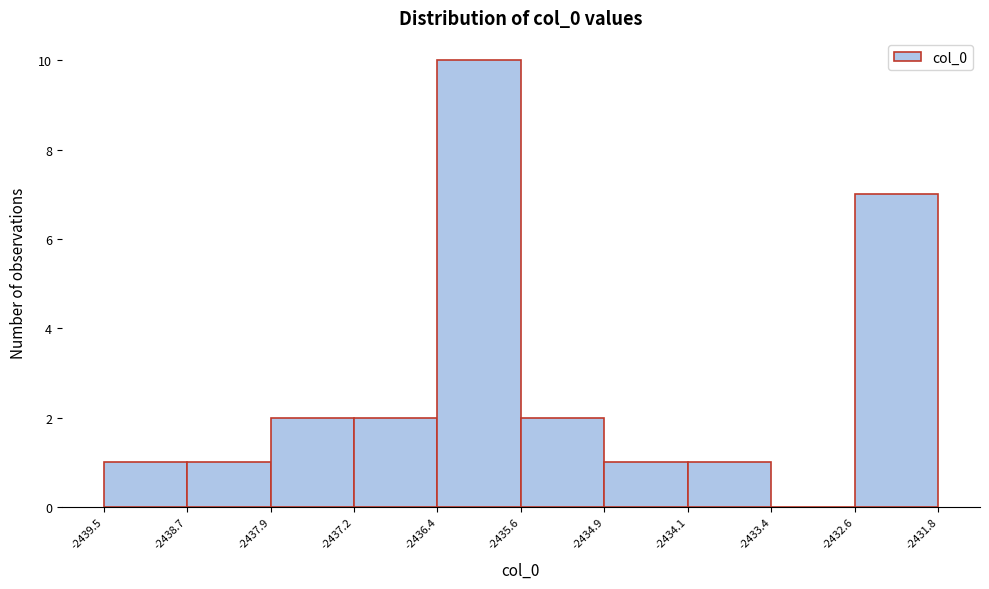

Over which range of the x-axis is the bar tallest?

-2436.4 to -2435.6